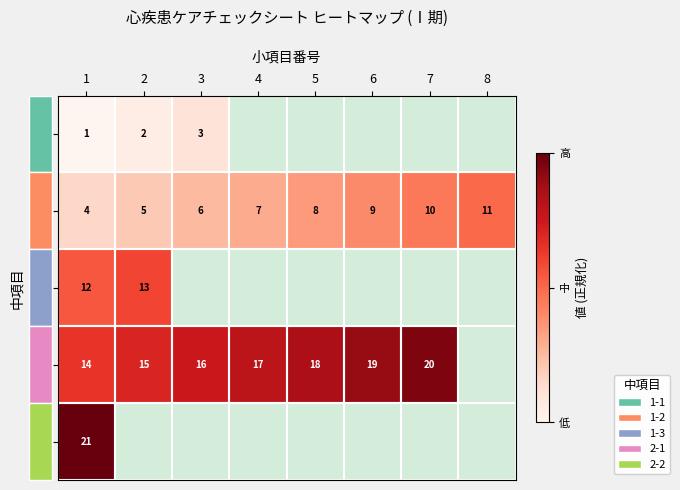

True or false: 1-1 has a value of 1 at 1.

True